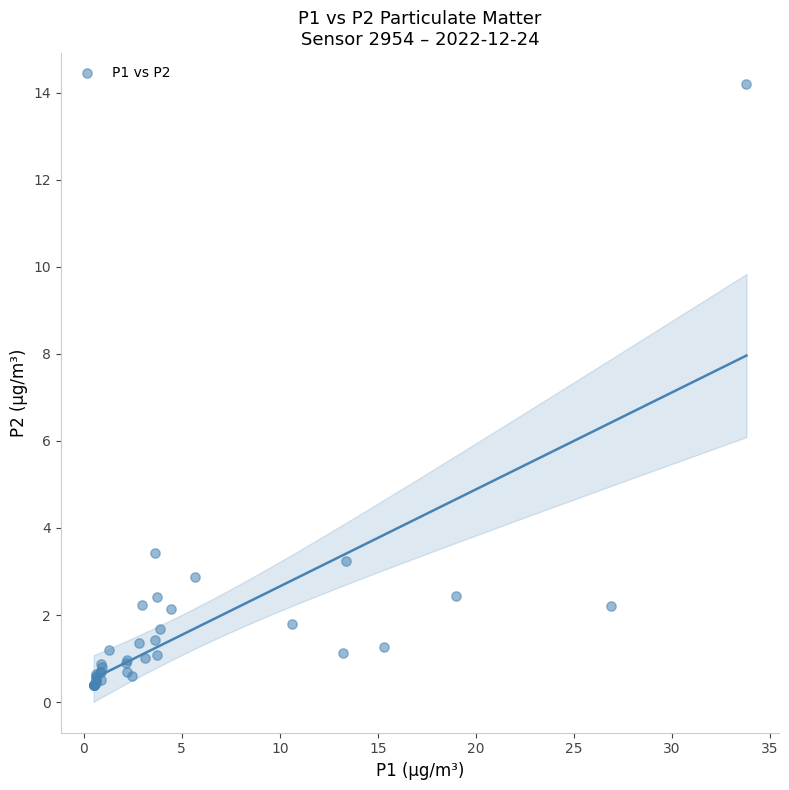

What Y value in the scatter plot is closest to 7?

3.4